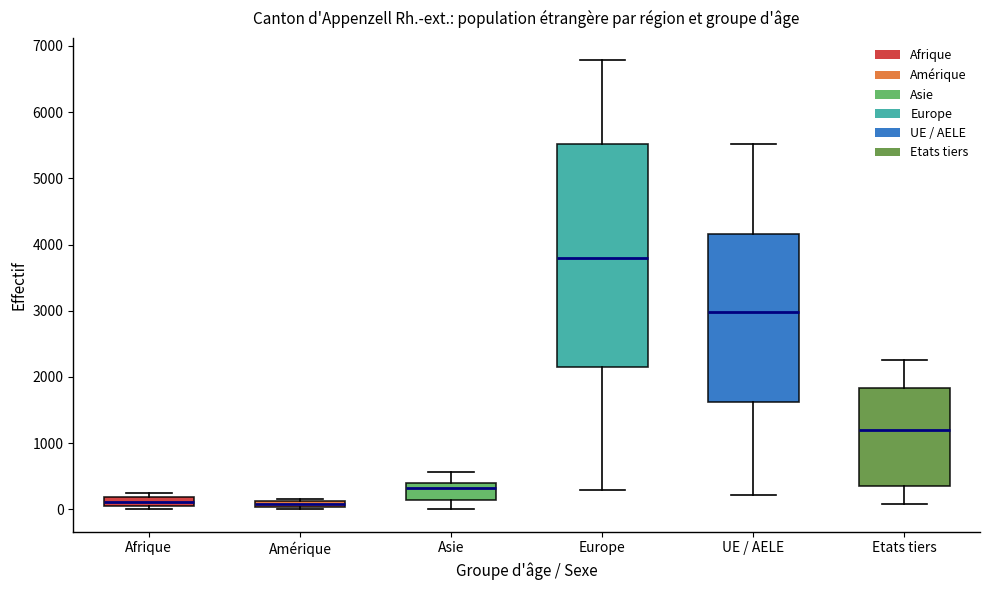

Where is the lower edge of the box for Amérique on the y-axis? The values are not printed on the chart, so give them approximately, as read against the axis.

0